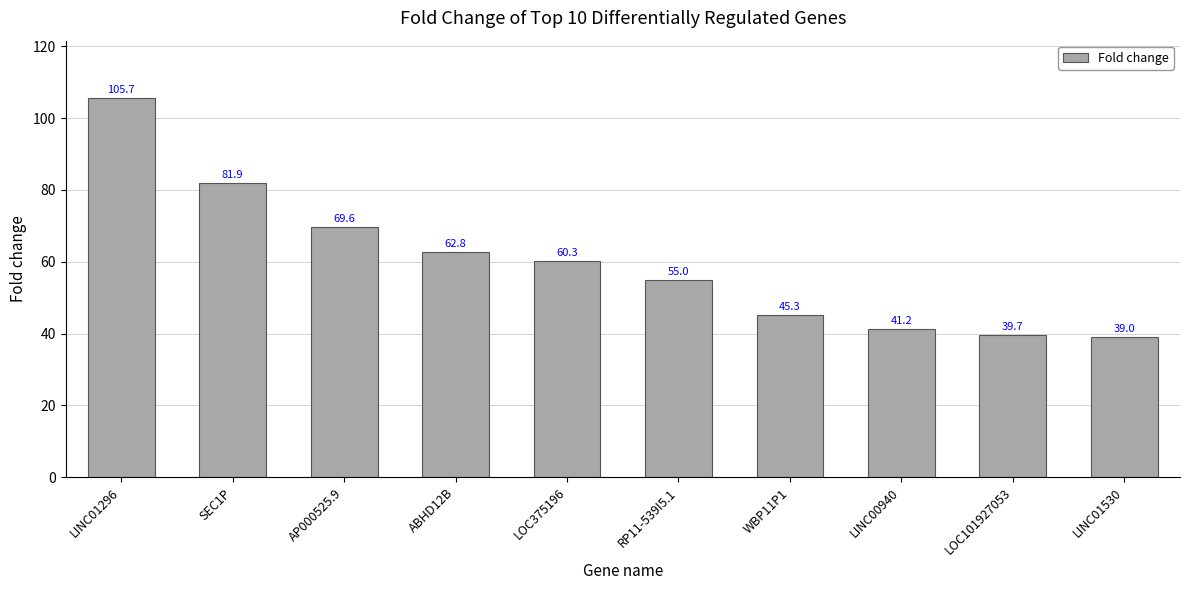

What is the approximate value at WBP11P1?

45.3